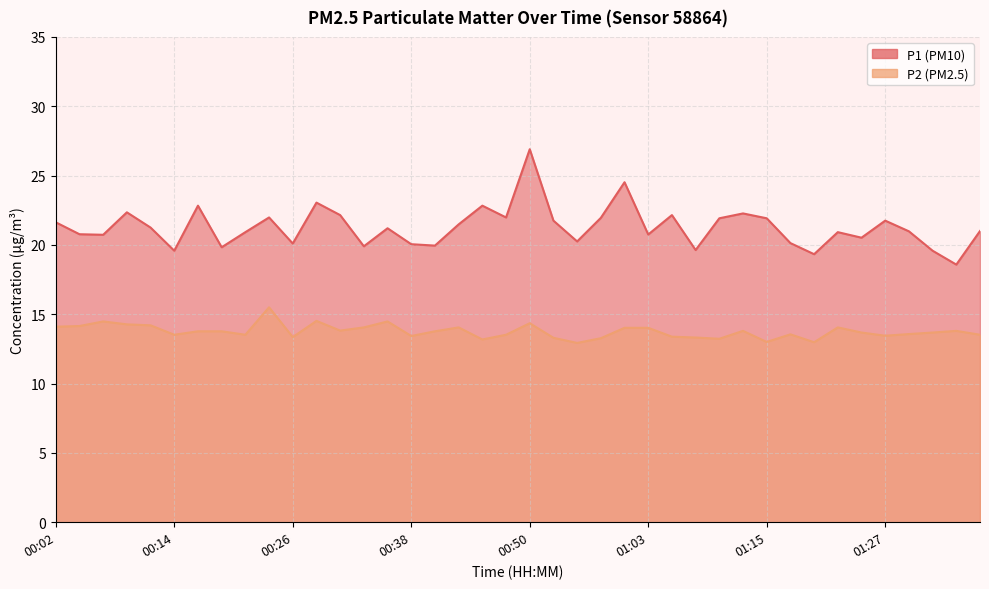

True or false: P1 and P2 intersect in this chart.

False